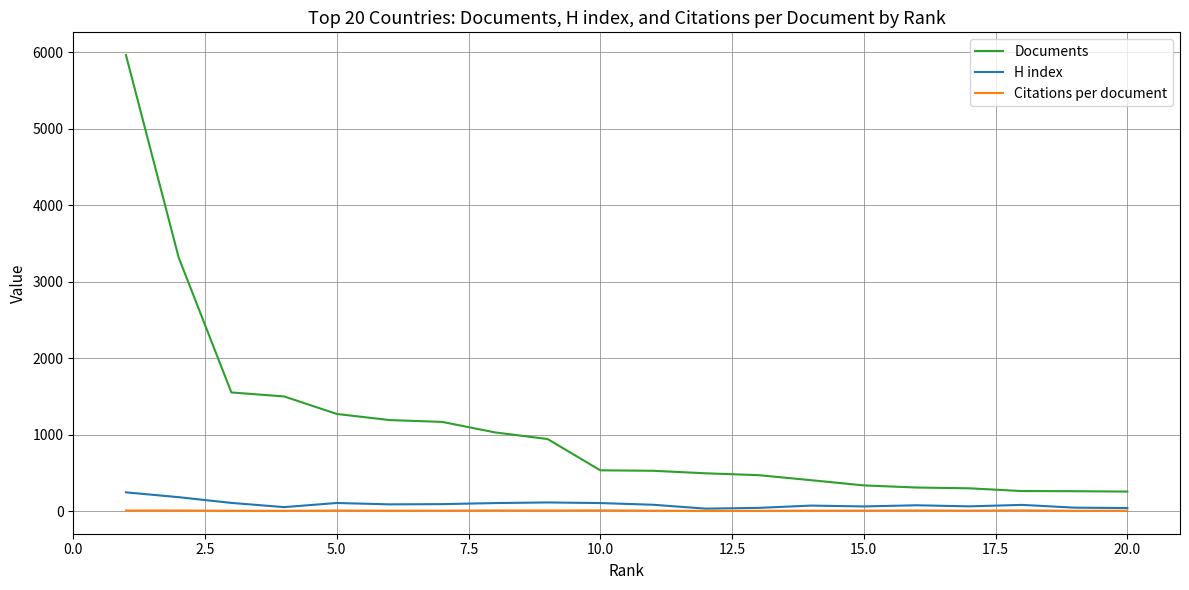

True or false: H index and Documents cross at least once.

False